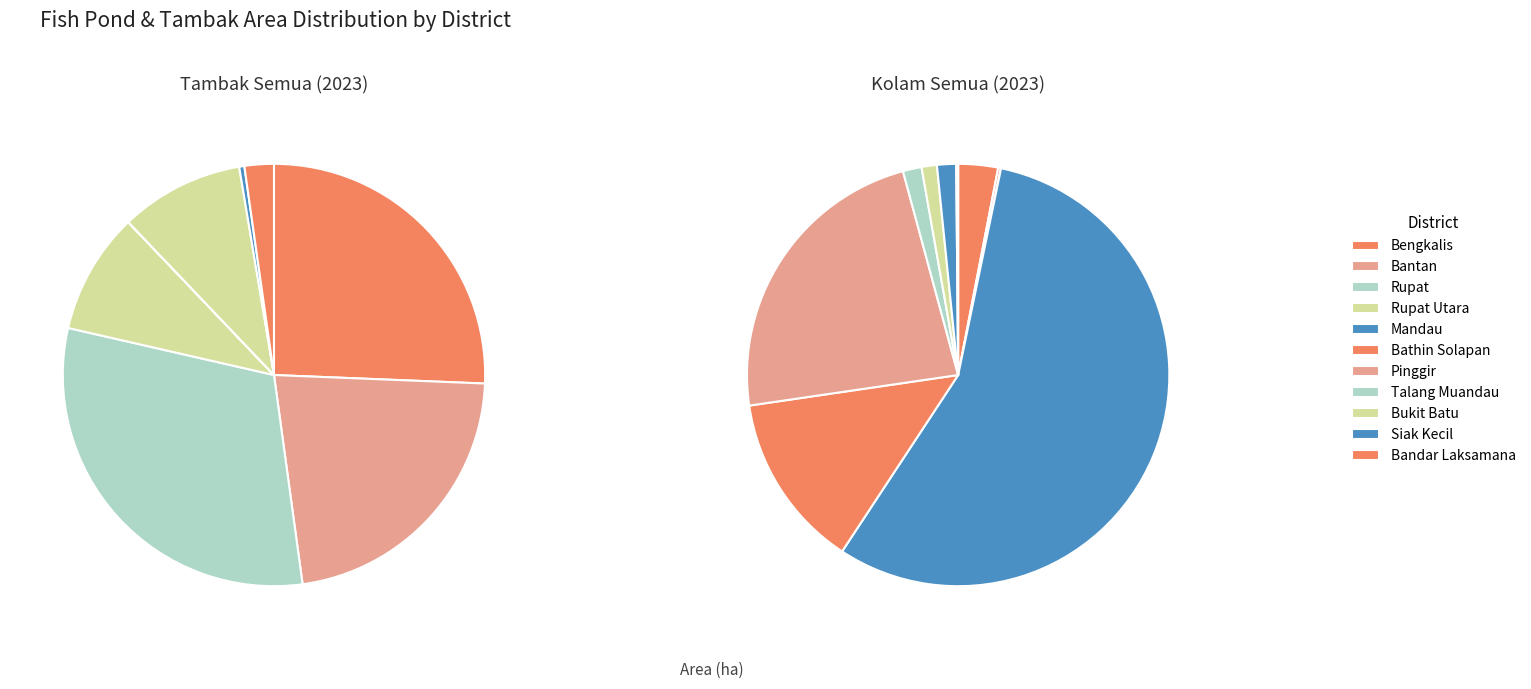

What is the smallest slice in the pie chart?

Mandau